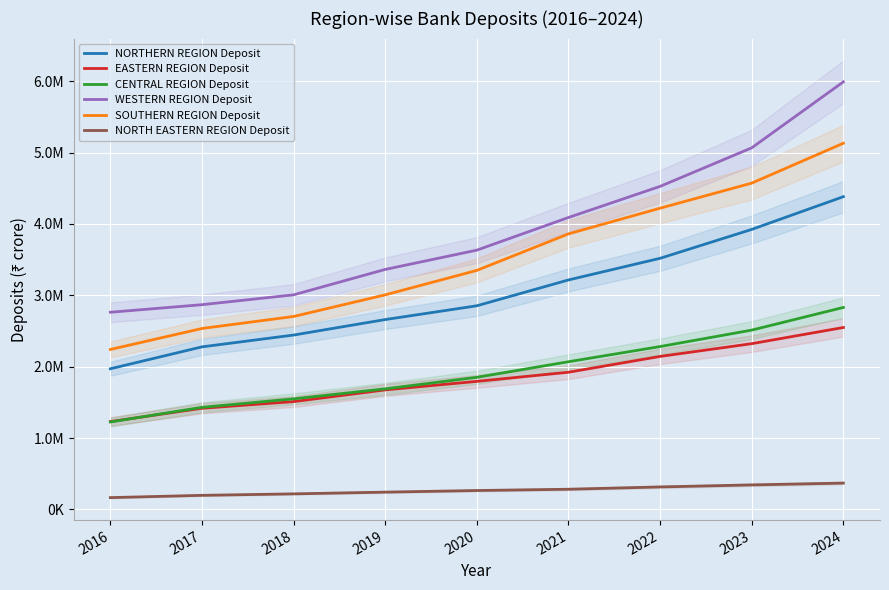

Between 2018 and 2022, which series saw the biggest shift?

WESTERN REGION Deposit